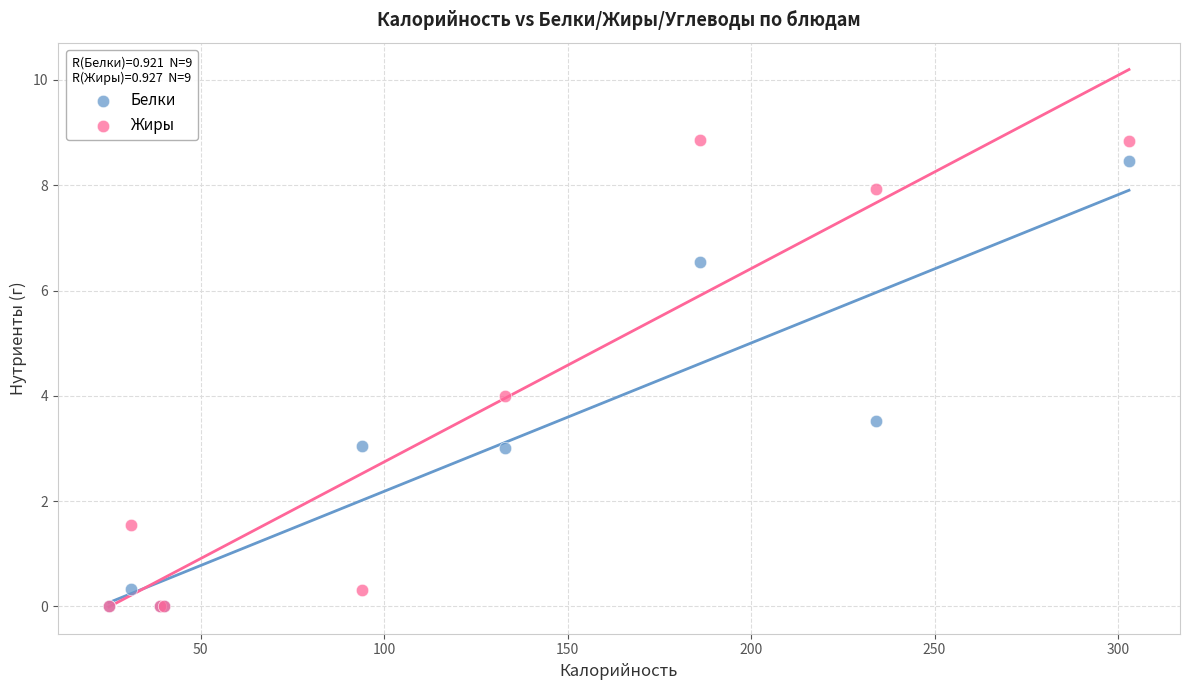

What are all the series names shown in the legend?

Белки, Жиры